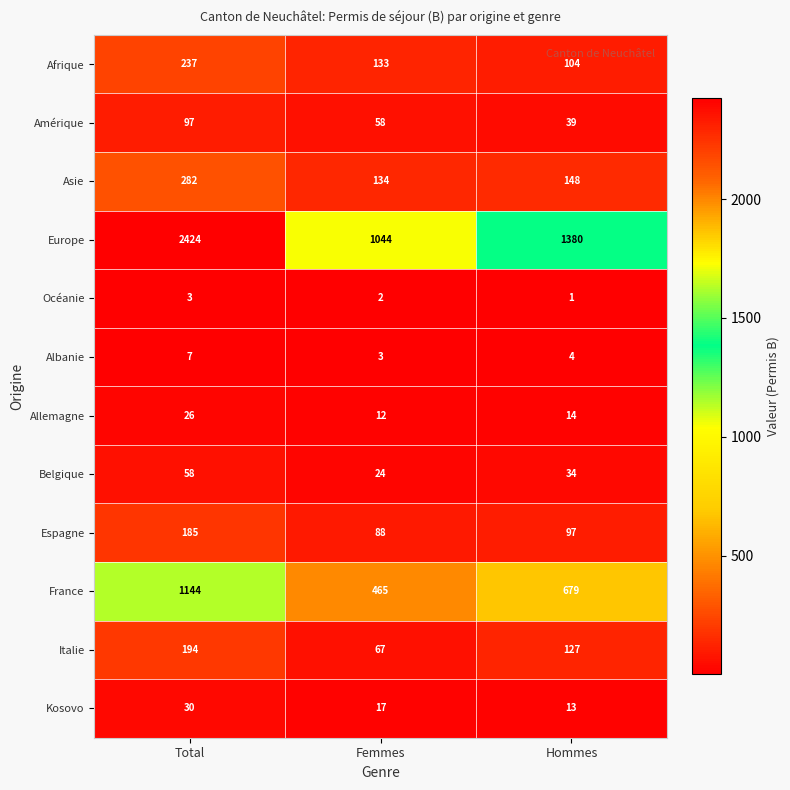

Which category has the lowest value in the Allemagne series?

Femmes